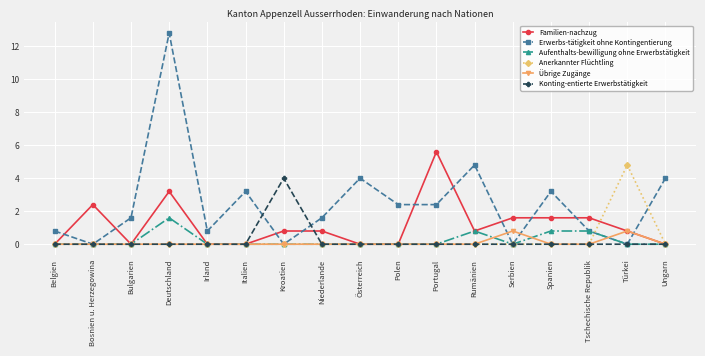

At which label does Familien-nachzug first exceed 1?

Bosnien u. Herzegowina